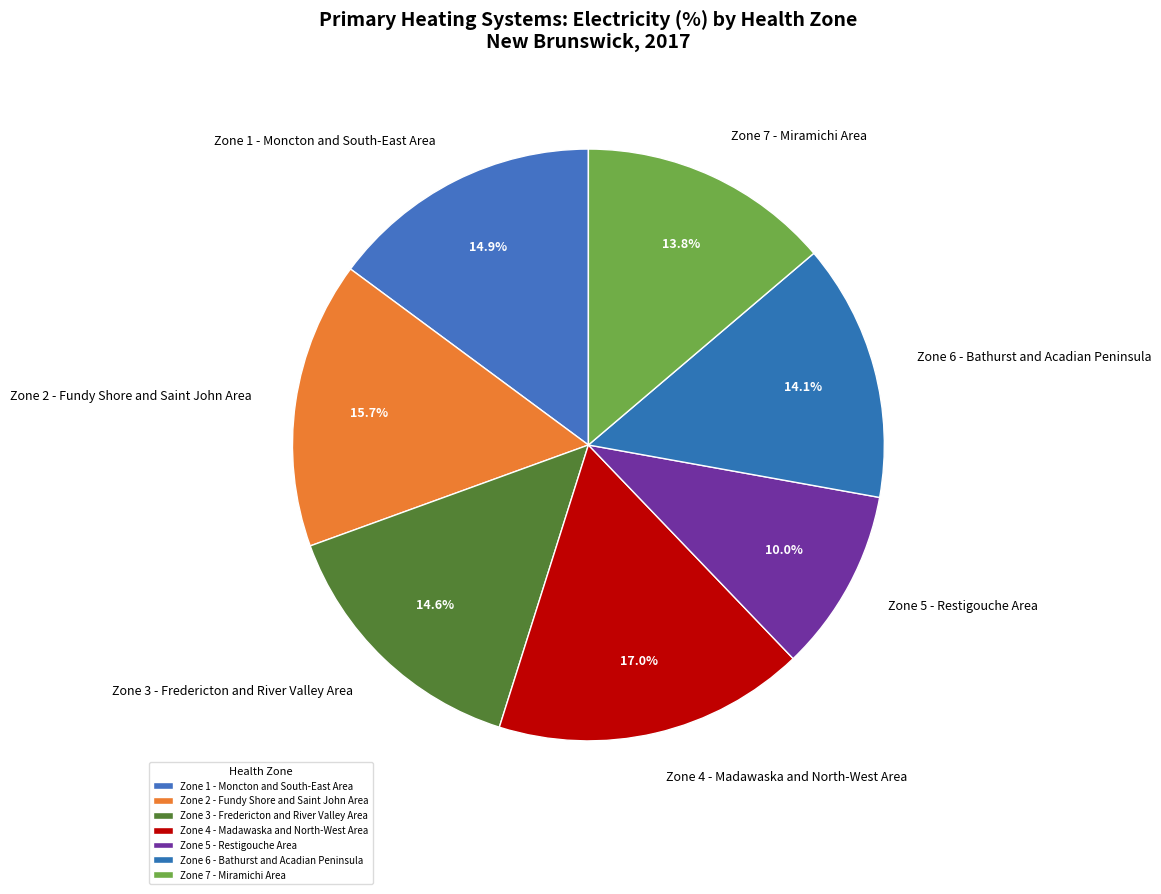

Is Zone 2 - Fundy Shore and Saint John Area the majority of the pie?

No